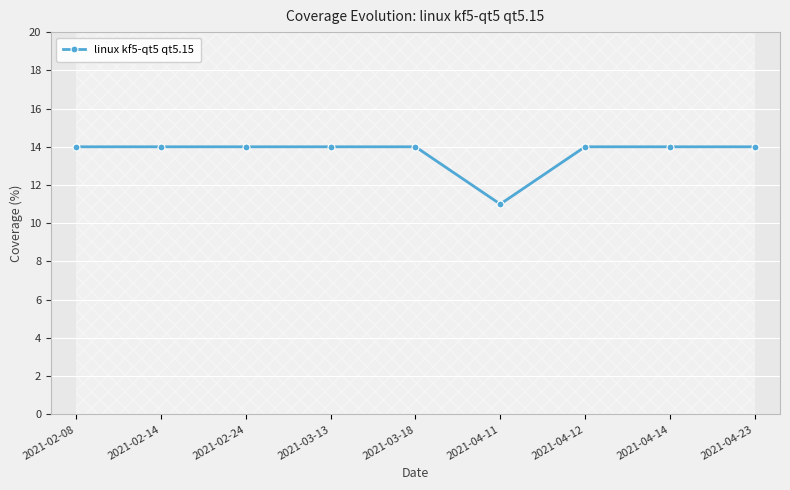

What is the ratio of the value at 2021-04-23 to the value at 2021-04-12?

1.0